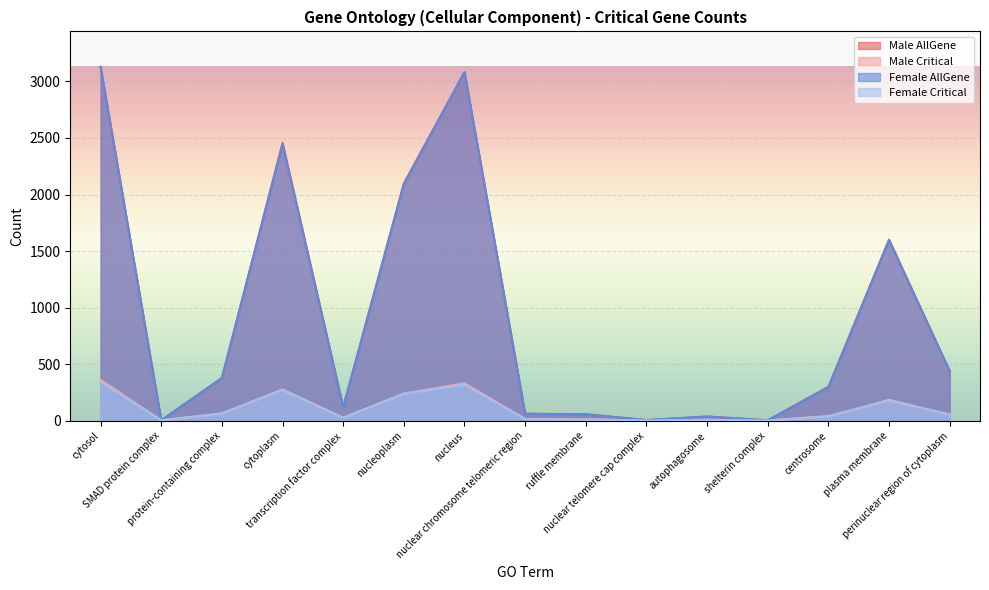

Reading left to right, list all the values displayed in this chart.

Male AllGene: cytosol=3128	SMAD protein complex=6	protein-containing complex=377	cytoplasm=2456	transcription factor complex=121	nucleoplasm=2098	nucleus=3080	nuclear chromosome telomeric region=64	ruffle membrane=60	nuclear telomere cap complex=8	autophagosome=39	shelterin complex=6	centrosome=302	plasma membrane=1602	perinuclear region of cytoplasm=439
Male Critical: cytosol=365	SMAD protein complex=6	protein-containing complex=64	cytoplasm=280	transcription factor complex=28	nucleoplasm=242	nucleus=334	nuclear chromosome telomeric region=17	ruffle membrane=15	nuclear telomere cap complex=5	autophagosome=11	shelterin complex=4	centrosome=44	plasma membrane=177	perinuclear region of cytoplasm=58
Female AllGene: cytosol=3126	SMAD protein complex=6	protein-containing complex=381	cytoplasm=2445	transcription factor complex=120	nucleoplasm=2091	nucleus=3082	nuclear chromosome telomeric region=63	ruffle membrane=58	nuclear telomere cap complex=8	autophagosome=39	shelterin complex=6	centrosome=297	plasma membrane=1596	perinuclear region of cytoplasm=442
Female Critical: cytosol=347	SMAD protein complex=6	protein-containing complex=68	cytoplasm=274	transcription factor complex=29	nucleoplasm=241	nucleus=321	nuclear chromosome telomeric region=17	ruffle membrane=13	nuclear telomere cap complex=5	autophagosome=10	shelterin complex=4	centrosome=40	plasma membrane=187	perinuclear region of cytoplasm=56